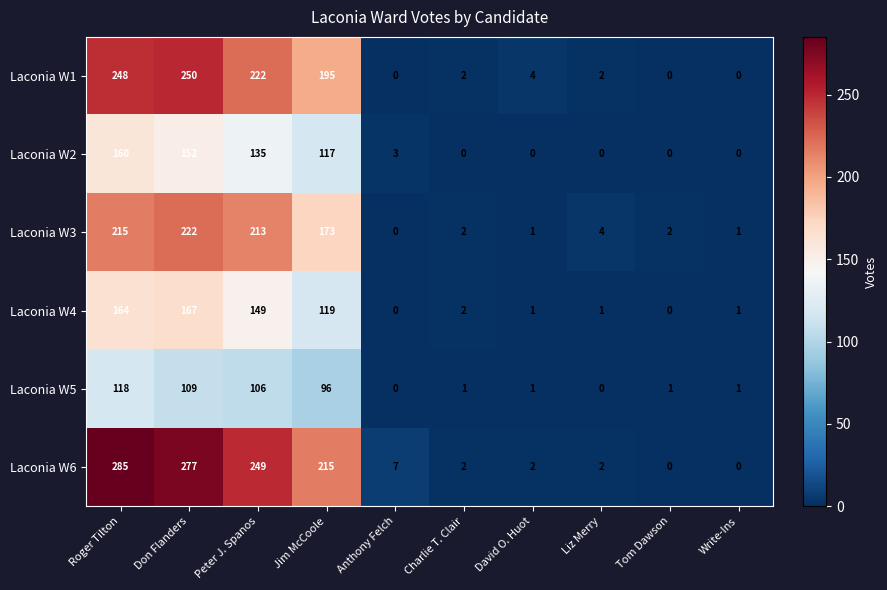

What is the greatest value displayed?

285